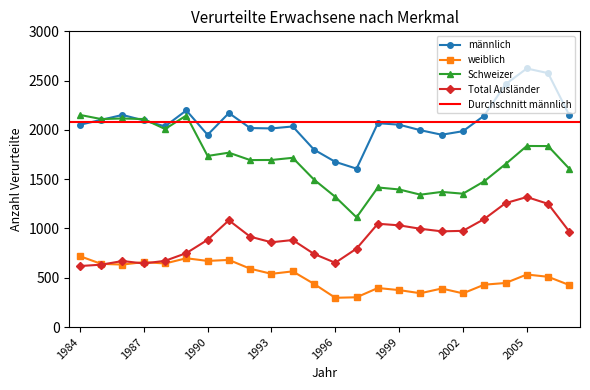

List the labels in order of Total Ausländer value, largest first.

2005, 2004, 2006, 2003, 1991, 1998, 1999, 2000, 2002, 2001, 2007, 1992, 1990, 1994, 1993, 1997, 1989, 1995, 1988, 1986, 1996, 1987, 1985, 1984